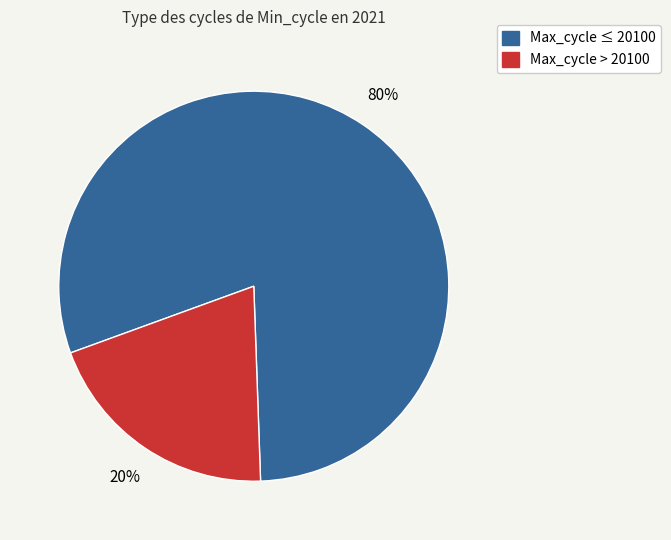

To the nearest percent, what is the difference between the largest and smallest slice percentages?

60%